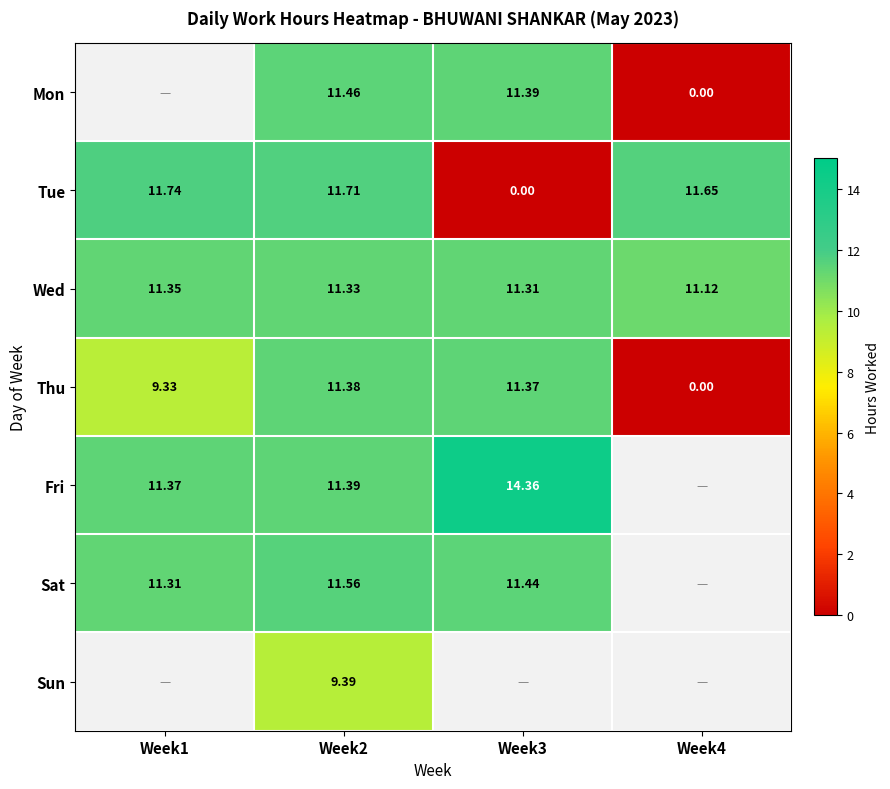

The Fri series shows 17.5 at Week2. True or false?

False